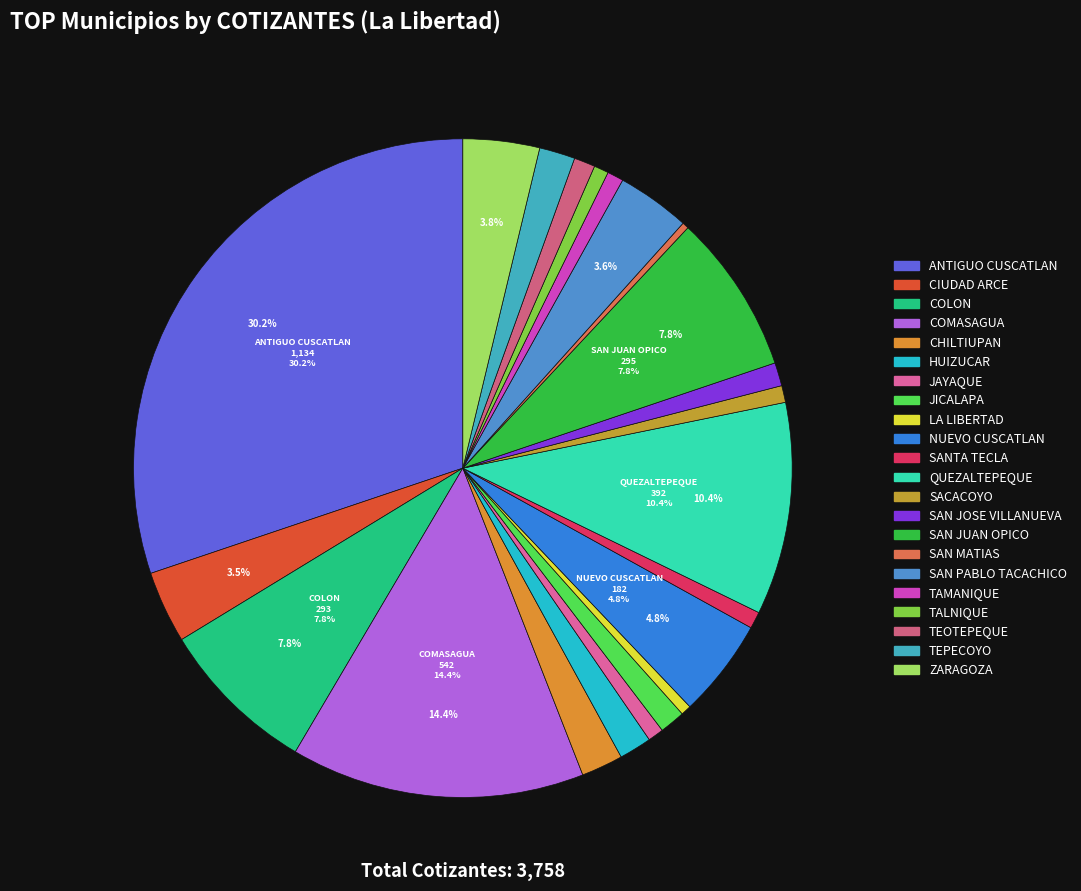

Is there any slice that represents more than half of the pie?

No